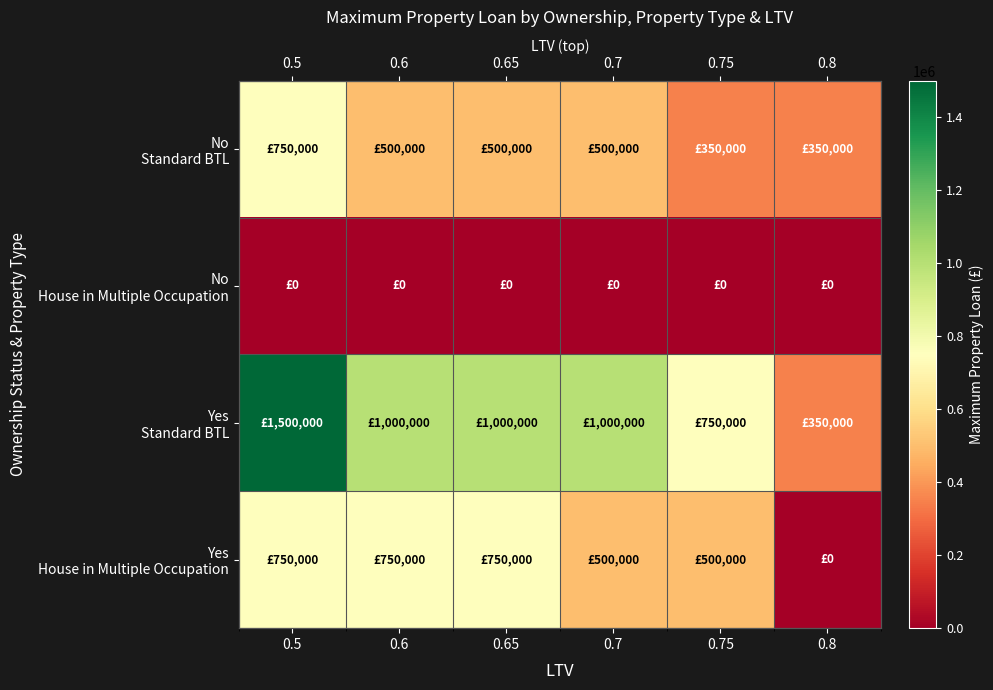

How many values in the Yes Standard BTL series are below 1000000?

2